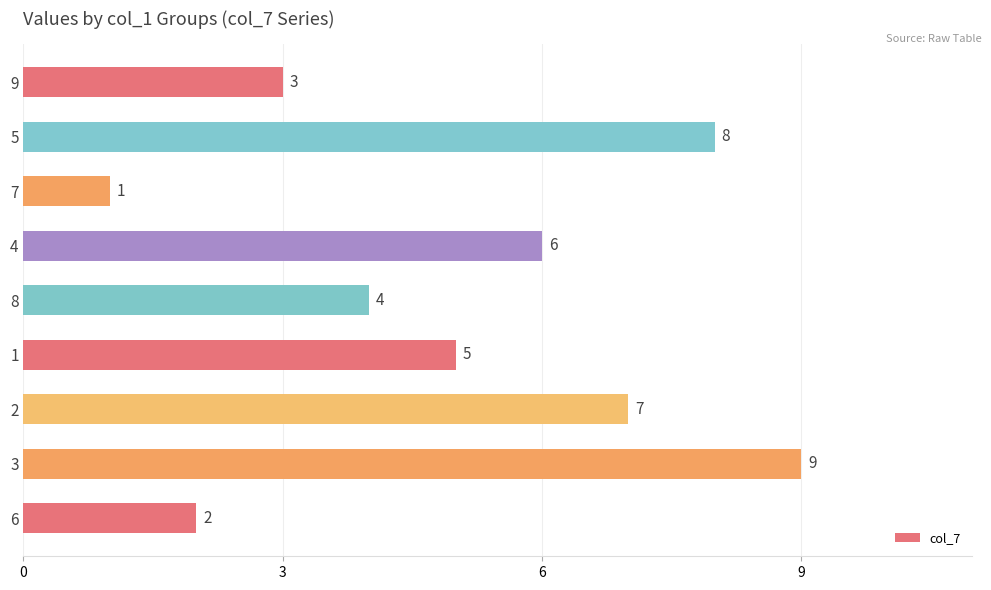

Between 6 and 4, which is larger?

4